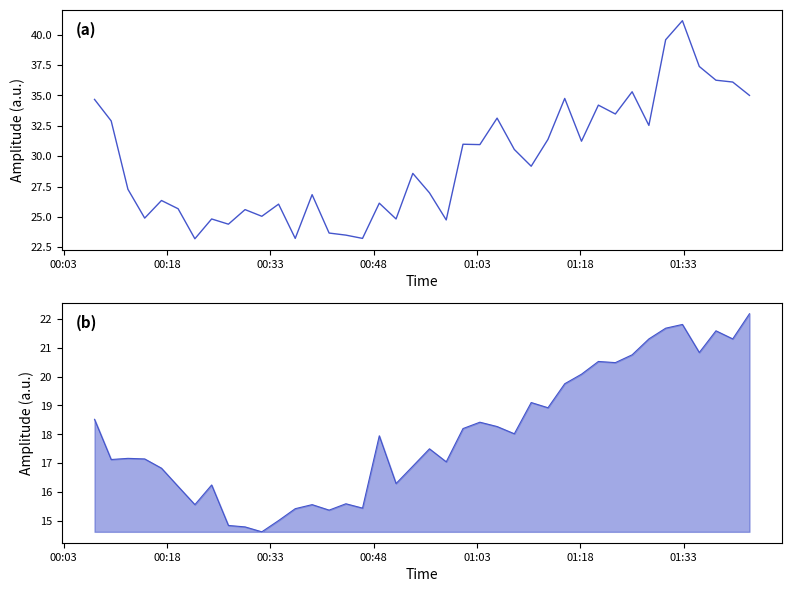

What is the value of the P1 point at the 13th from the left?

23.2